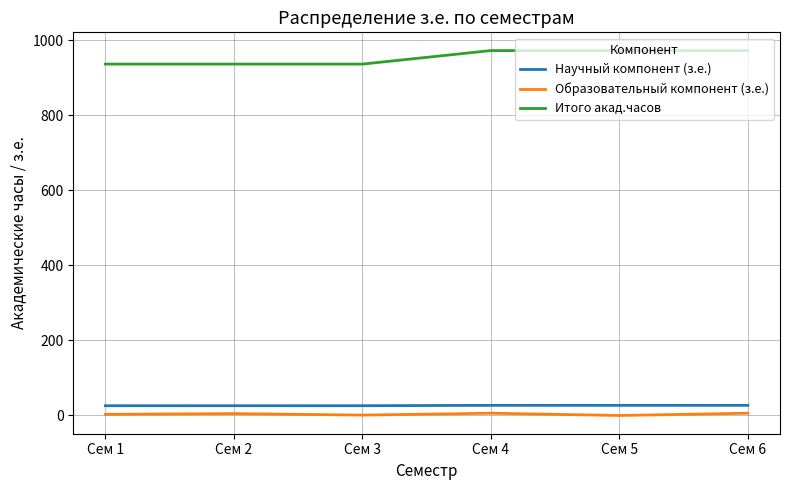

What value does the Образовательный компонент (з.е.) series have at Сем 4?

6